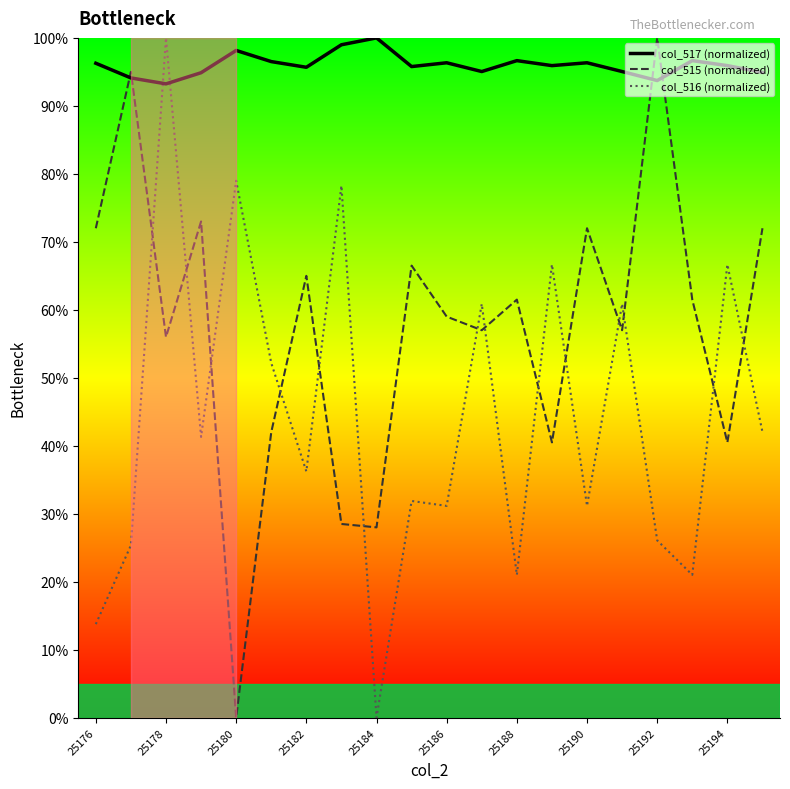

How many categories are shown in the chart?

20